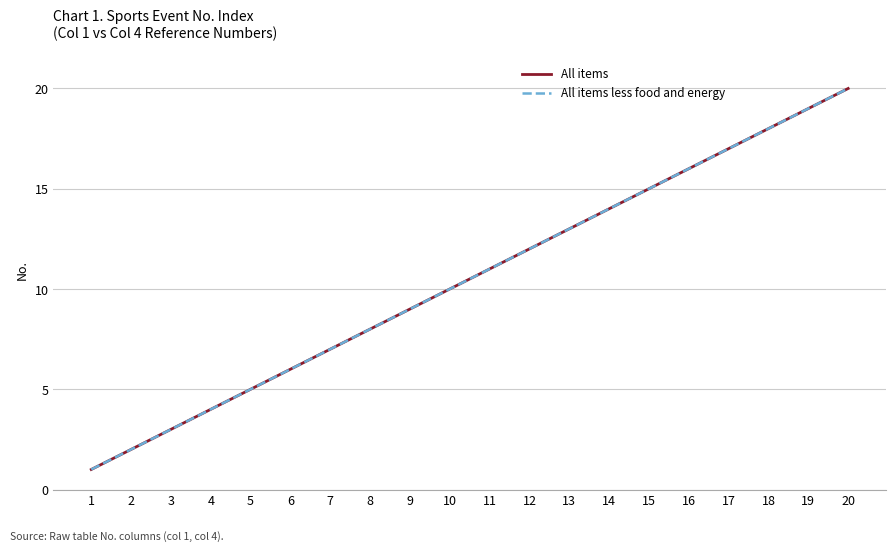

Which has a higher value, 9 or 2?

9